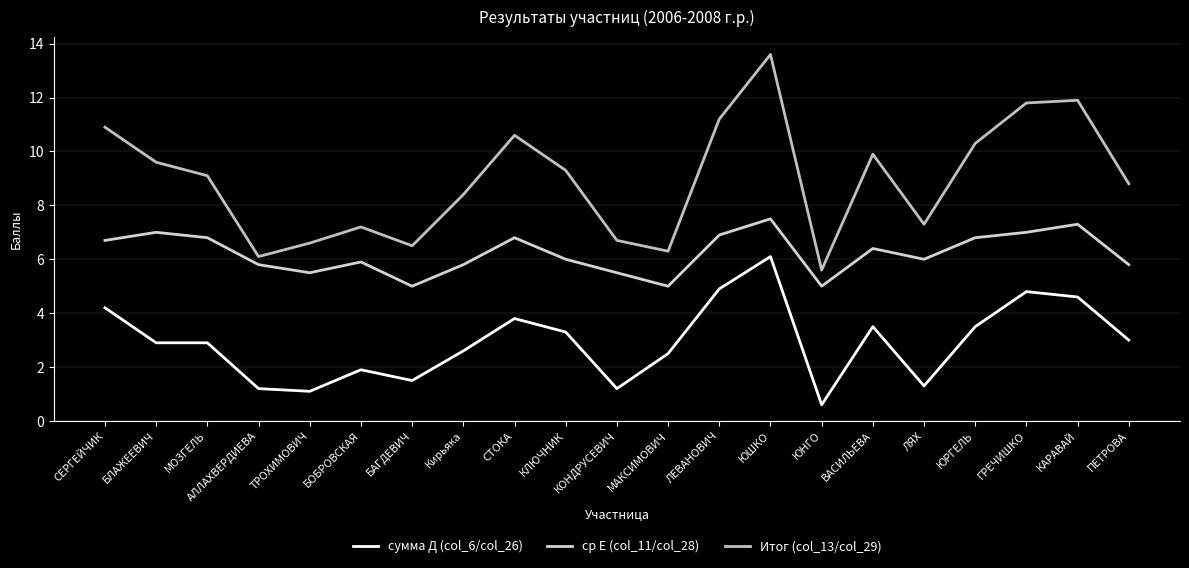

How many categories are shown in the chart?

21